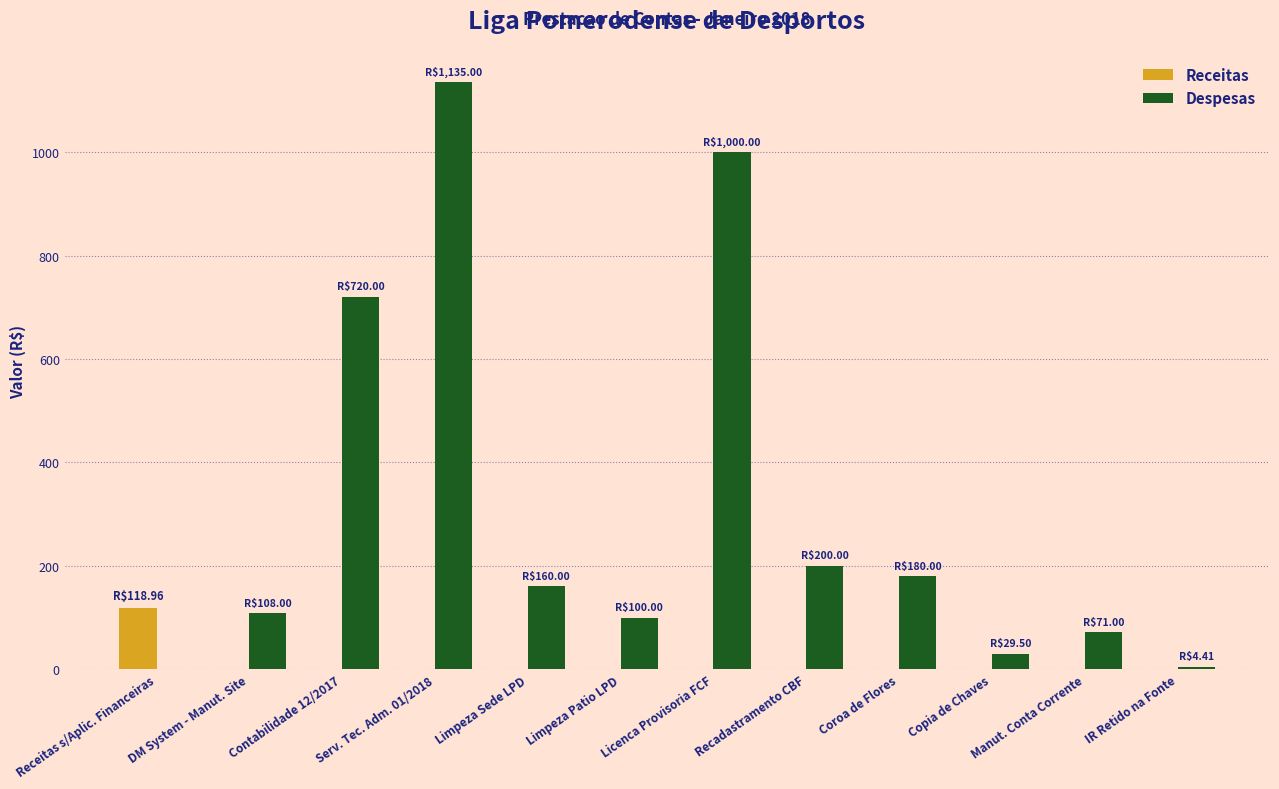

How many groups of bars are there?

12